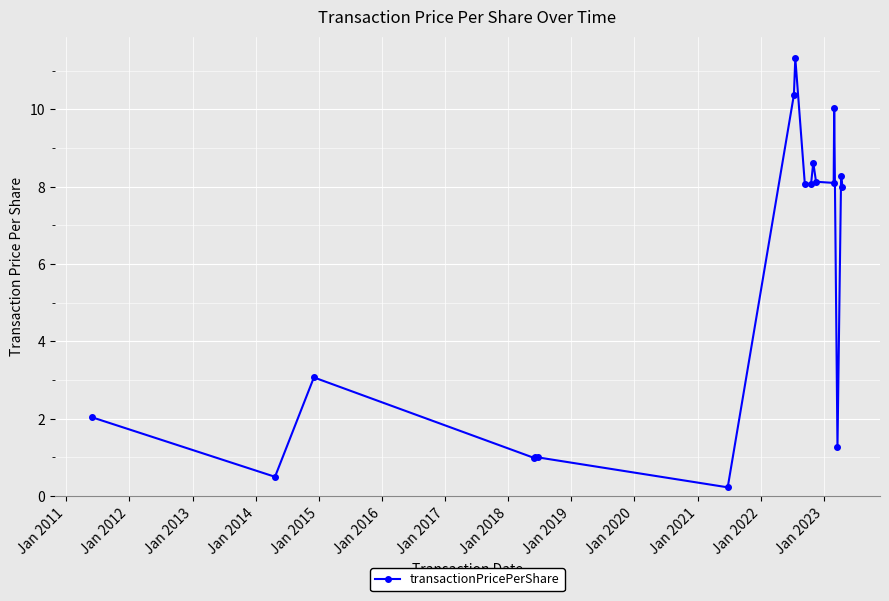

What is the average value?

5.5